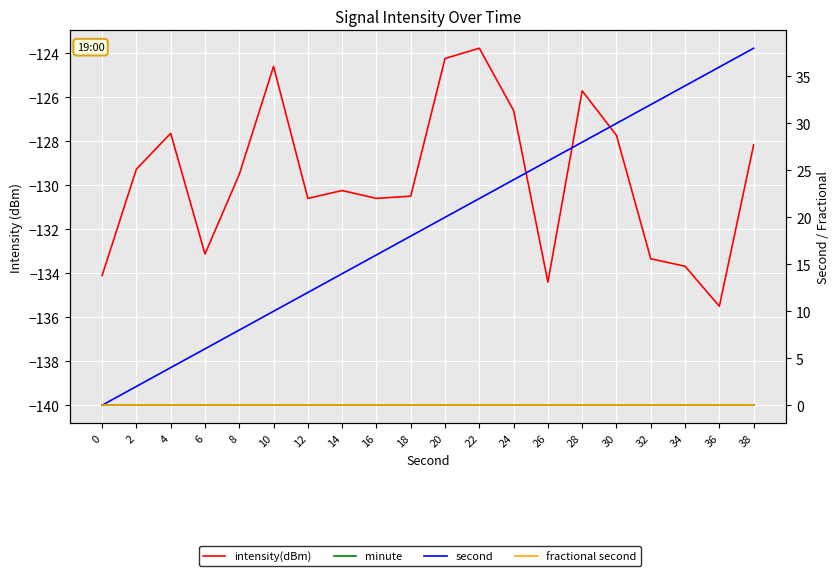

What is the difference between the maximum and minimum values in the second series?

38.0